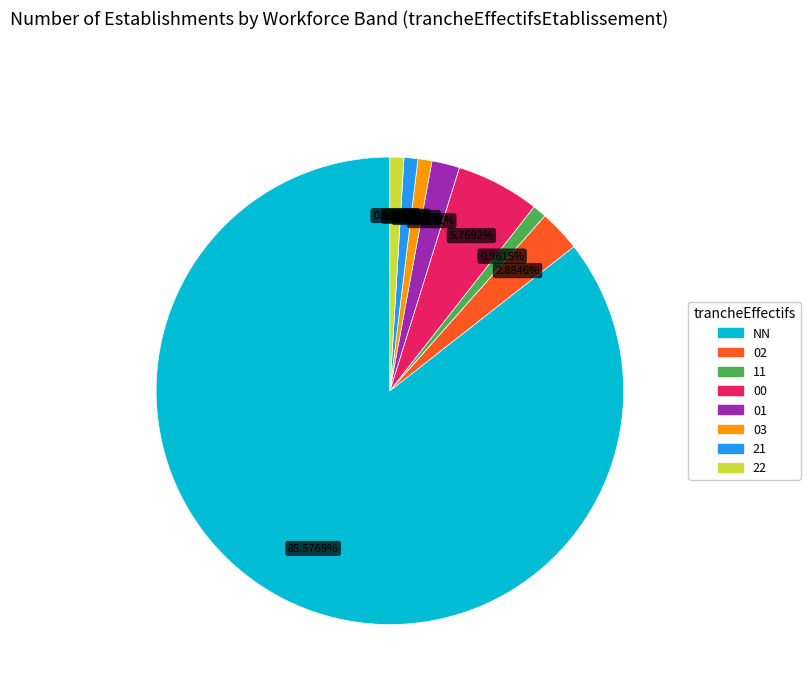

Is there a majority slice in this chart?

Yes